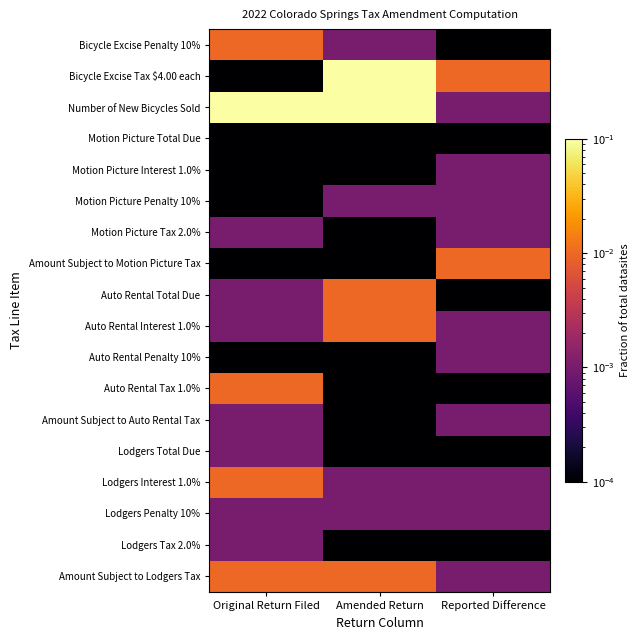

Which series has the largest total across all categories?

Number of New Bicycles Sold